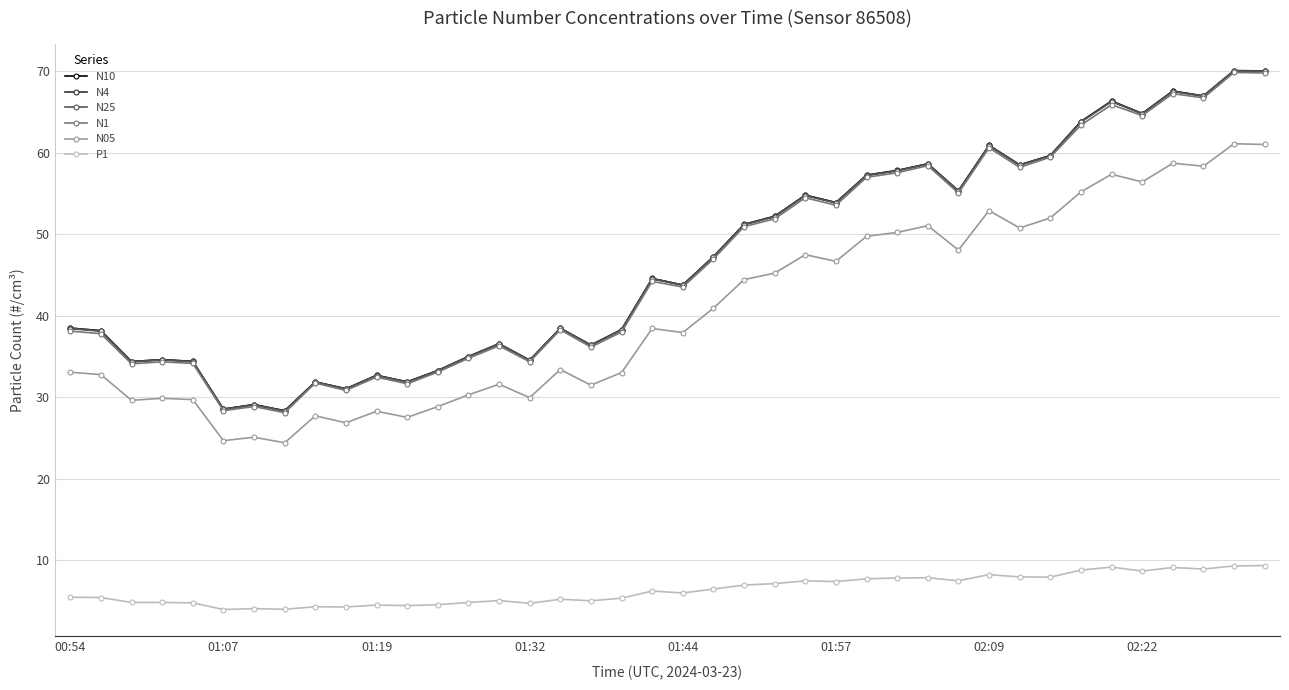

What is the maximum value shown in the chart?

70.1